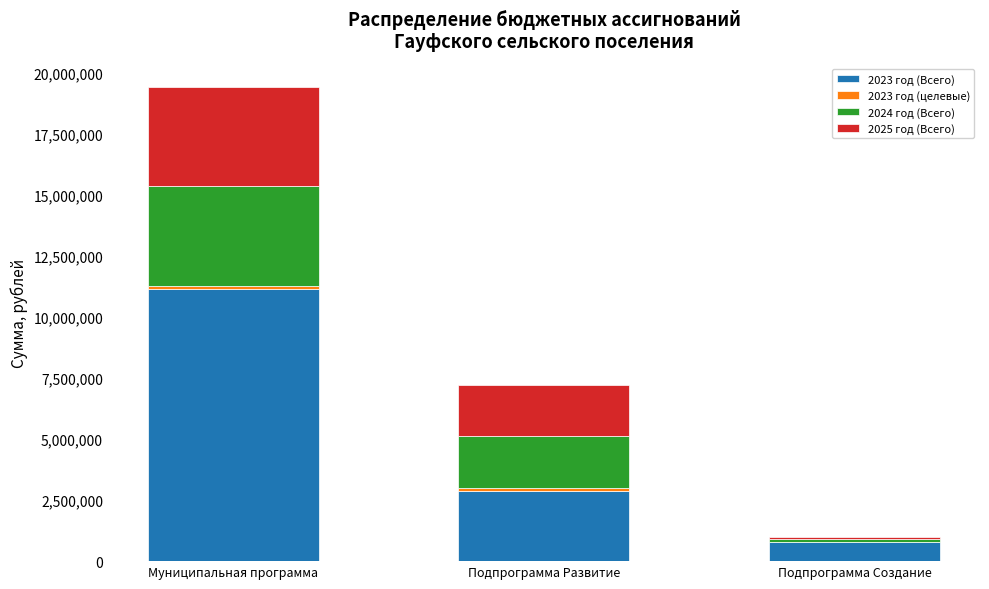

Is it true that 2023 год (Всего) equals 11133808.2 at Муниципальная программа?

True